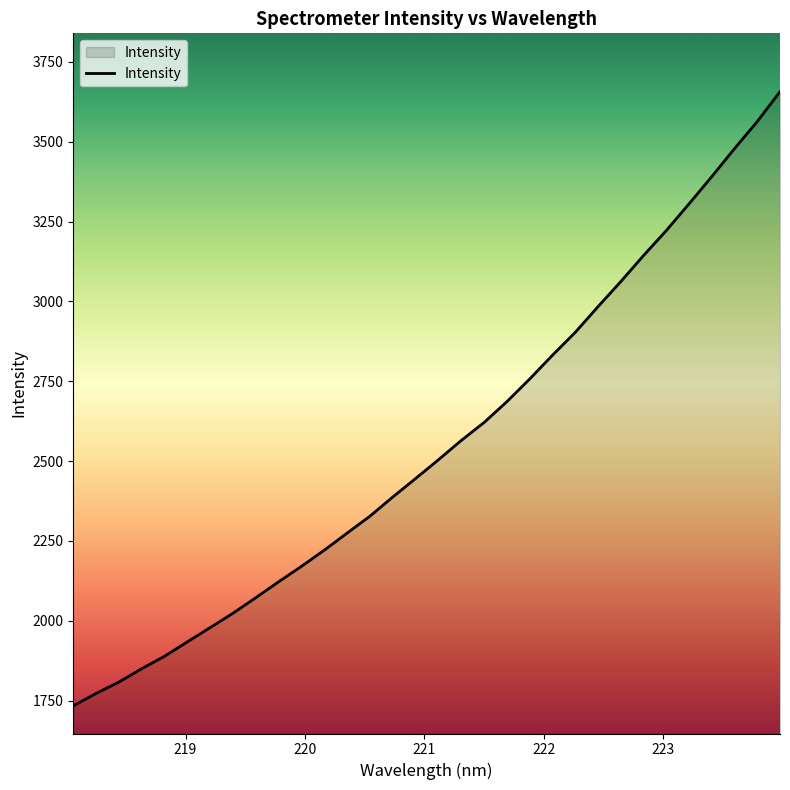

What is the difference between the maximum and minimum values?

1922.9